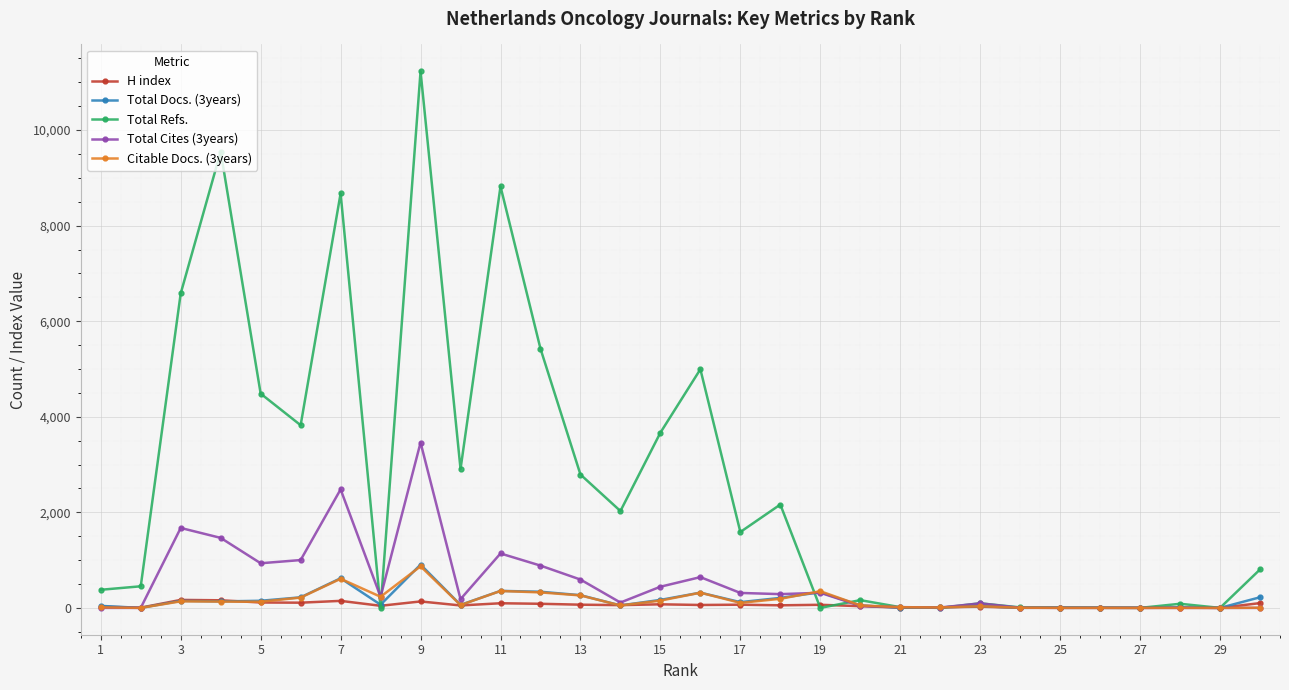

What is the maximum value shown in the chart?

11230